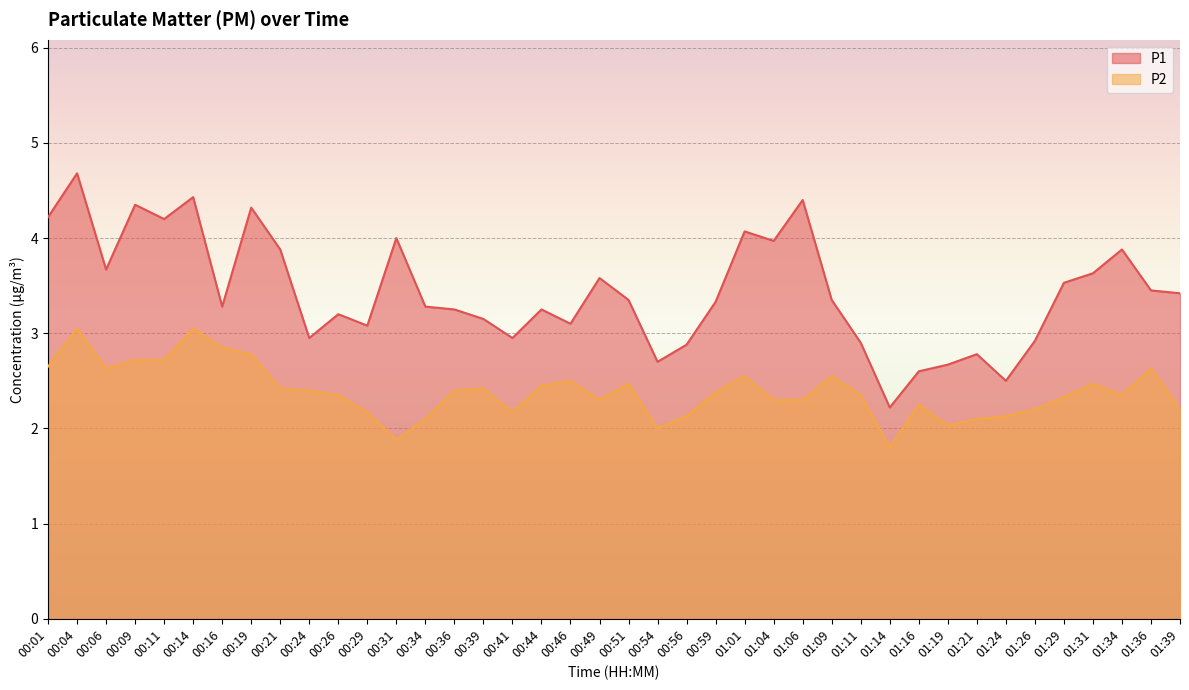

Which series has the widest spread of values?

P1